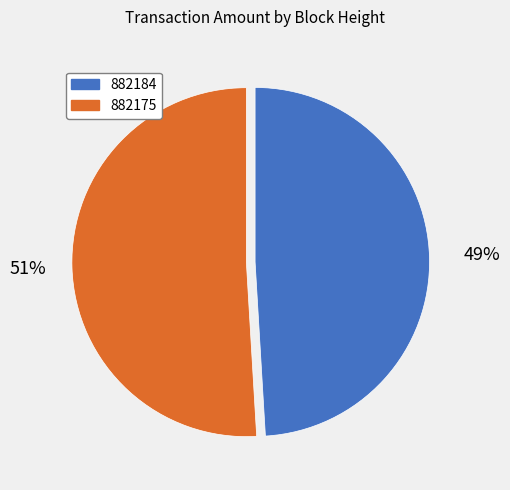

Combined, do 882175 and 882184 account for over 50%?

Yes